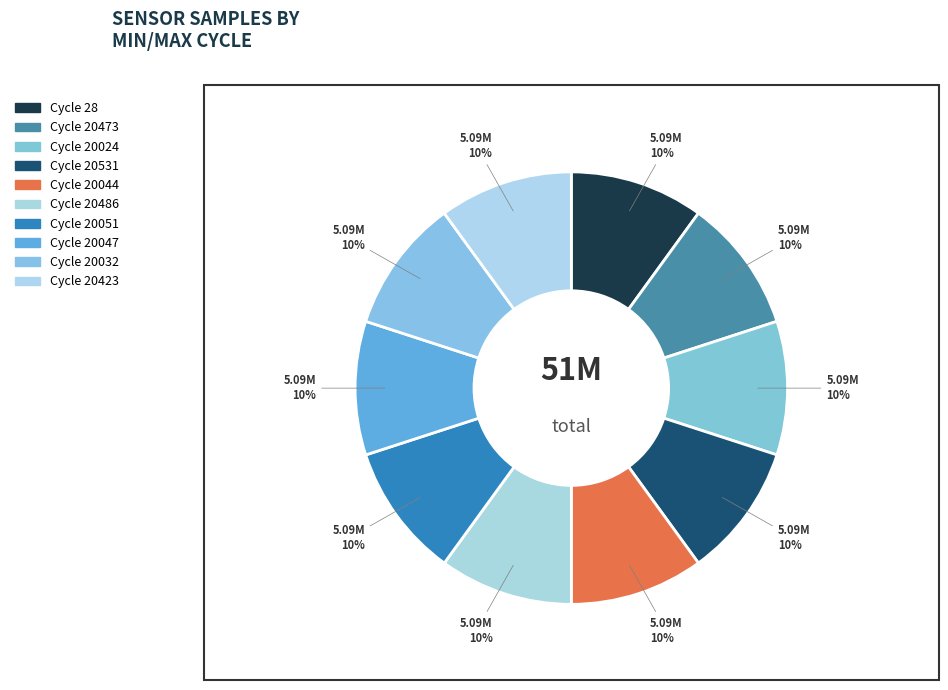

Rank the categories by value from lowest to highest.

20024, 20486, 20531, 20047, 20423, 20044, 20032, 28, 20473, 20051